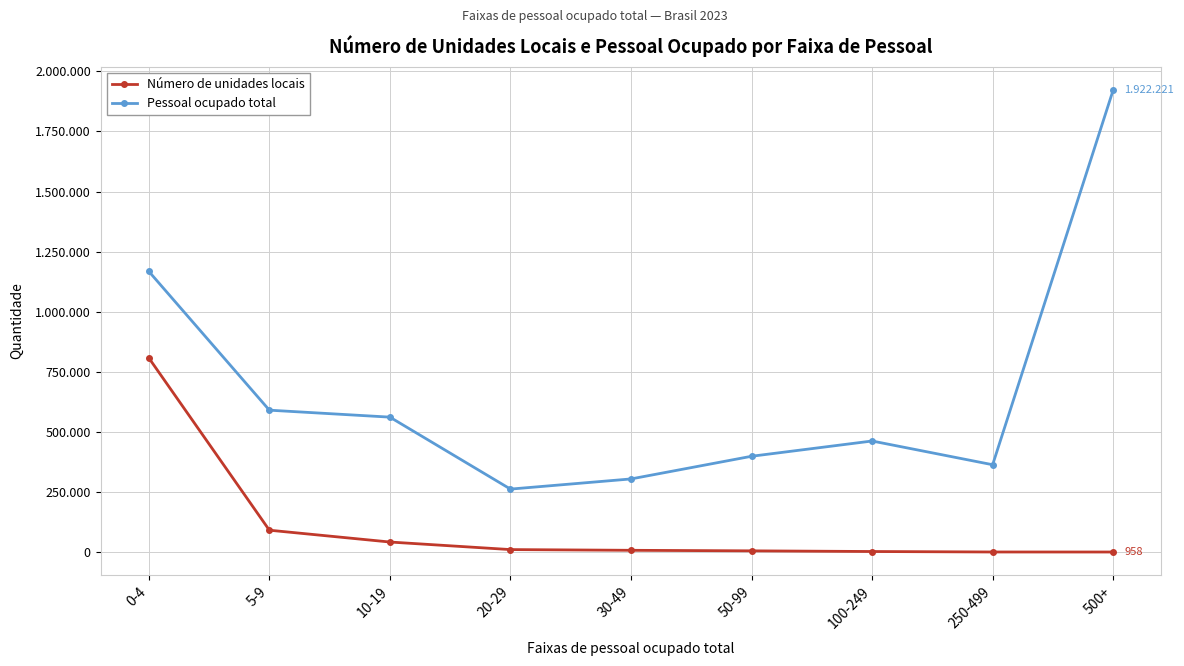

The value of Número de unidades locais at 10-19 is 42486. True or false?

True